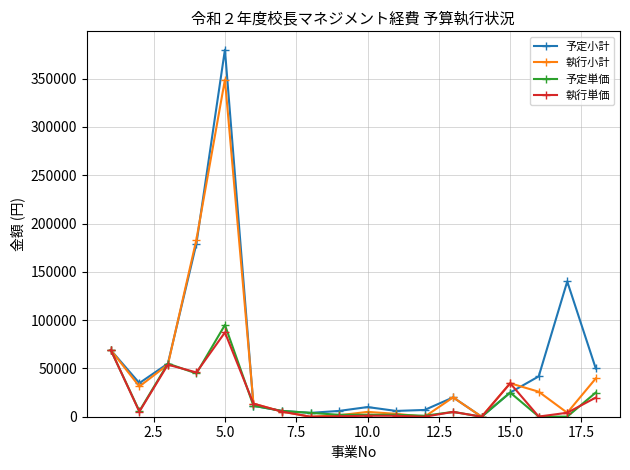

How many interior local valleys does the 執行小計 series have?

5